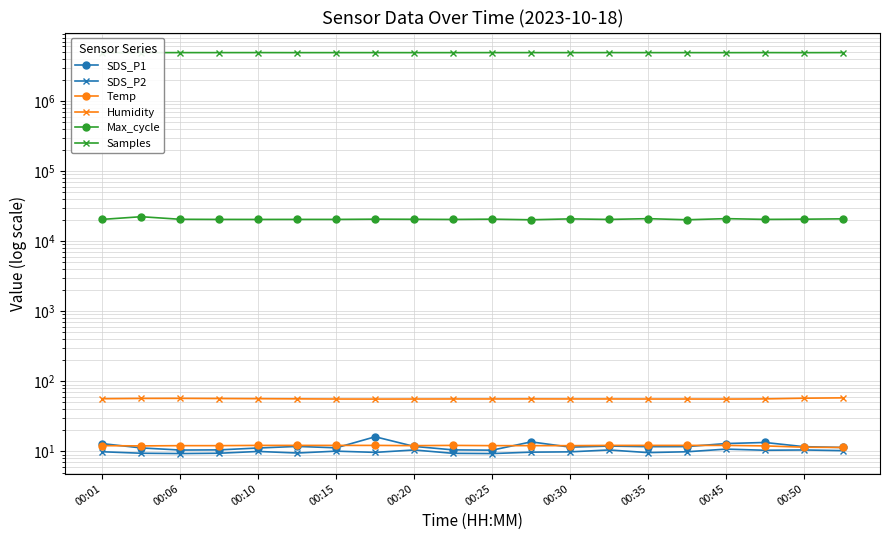

What is the total value across all series at 00:01?

4923389.4